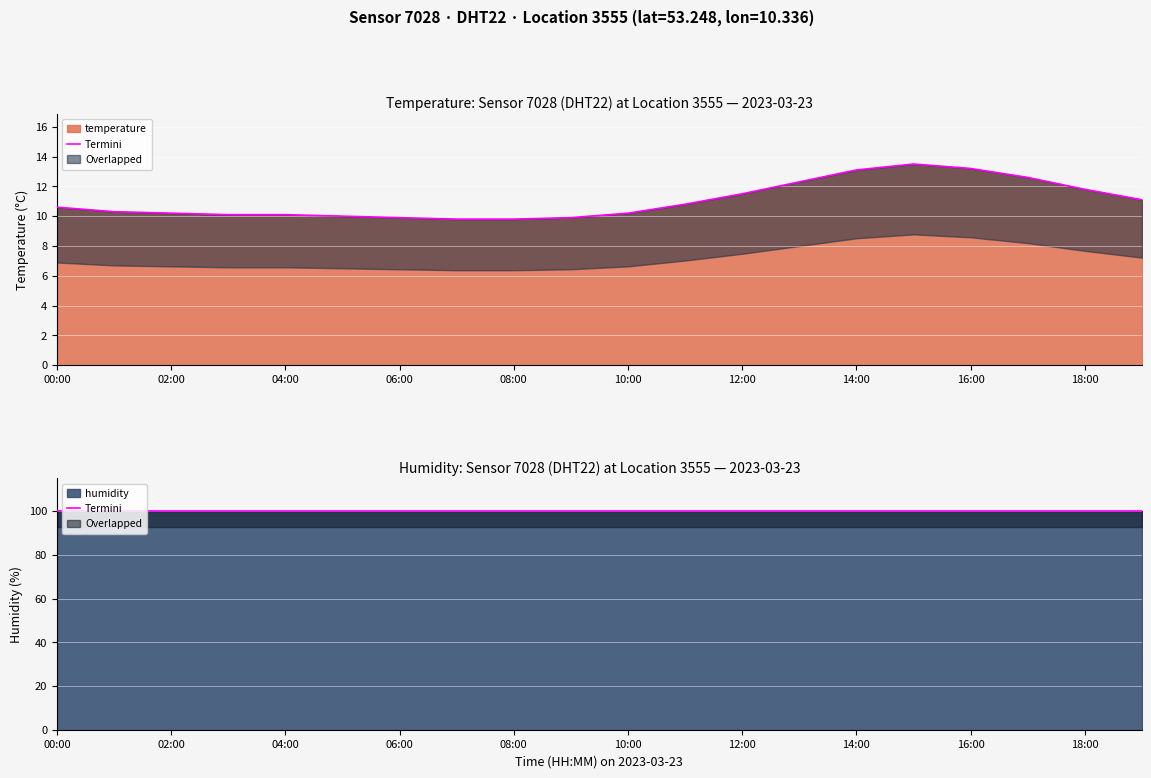

Read the value at 00:00.

10.6